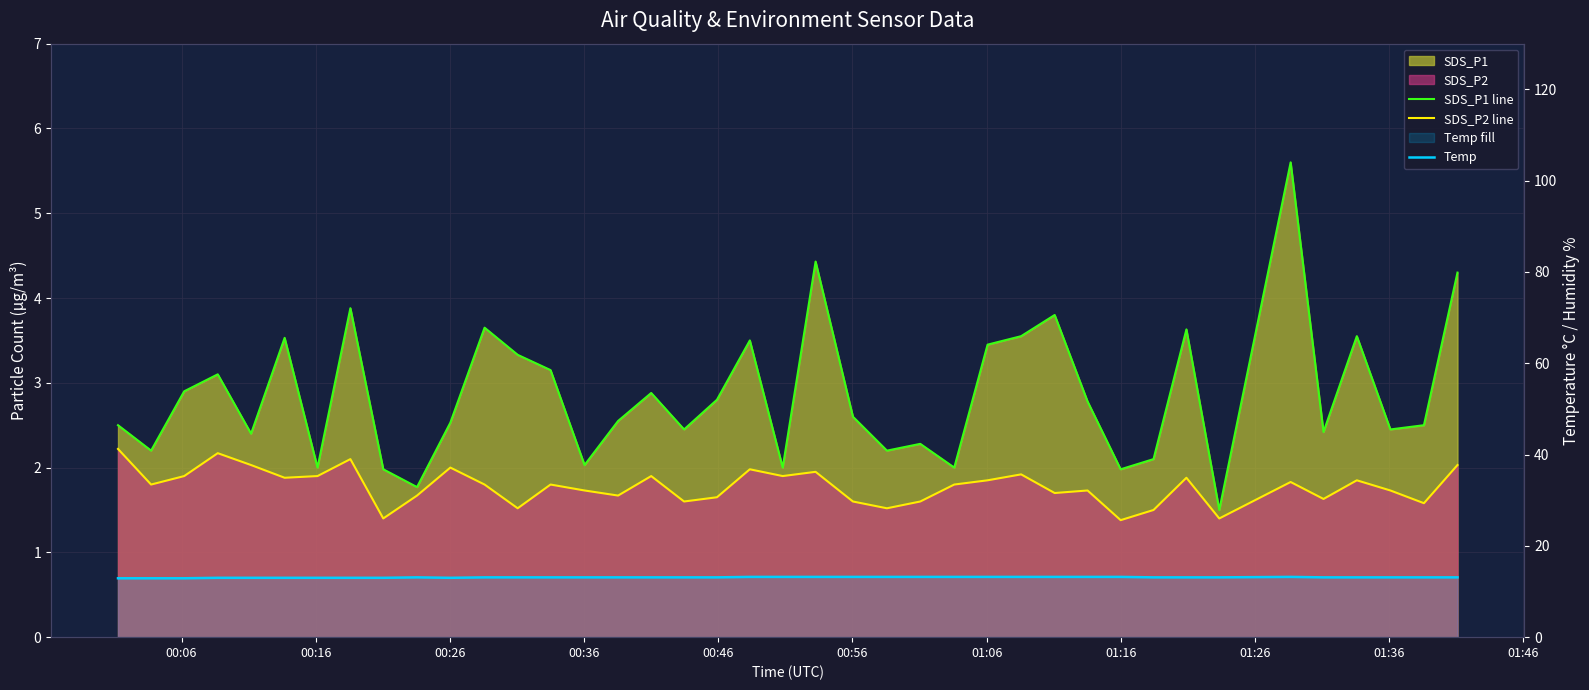

True or false: SDS_P2 line has more than 0 points higher than both neighbors.

True